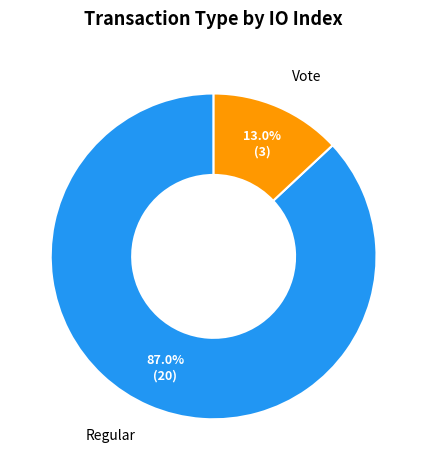

What percentage is the Vote slice, to the nearest percent?

13%